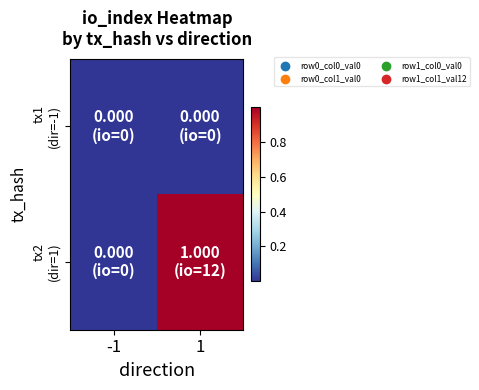

Which series has the largest total across all categories?

tx2 (dir=1)